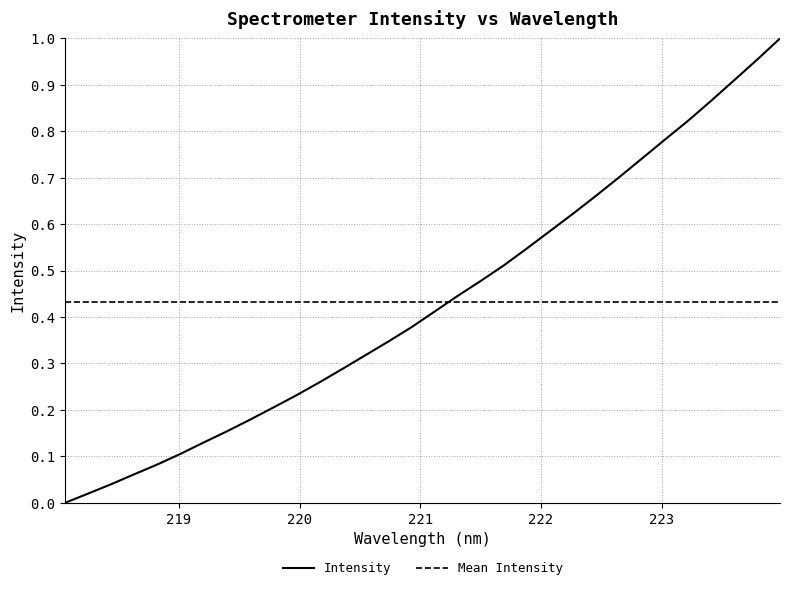

True or false: there are more than 0 points higher than both neighbors.

False